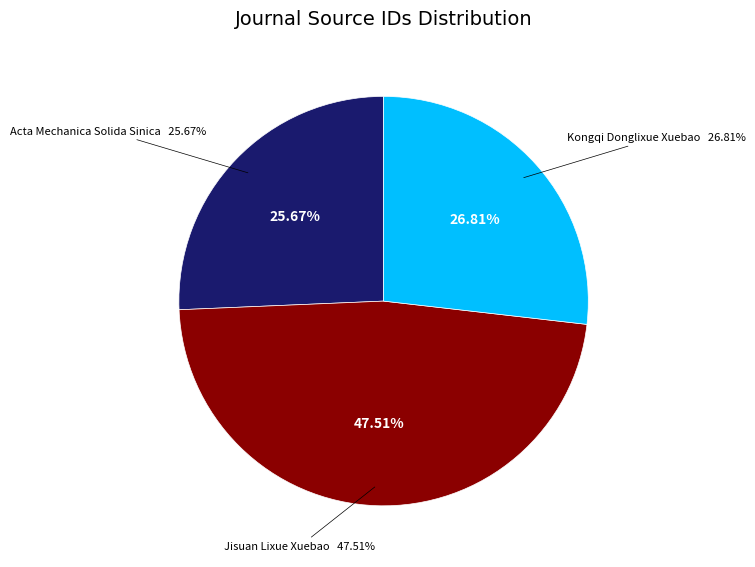

Is it true that Jisuan Lixue Xuebao is 34% of the pie?

False